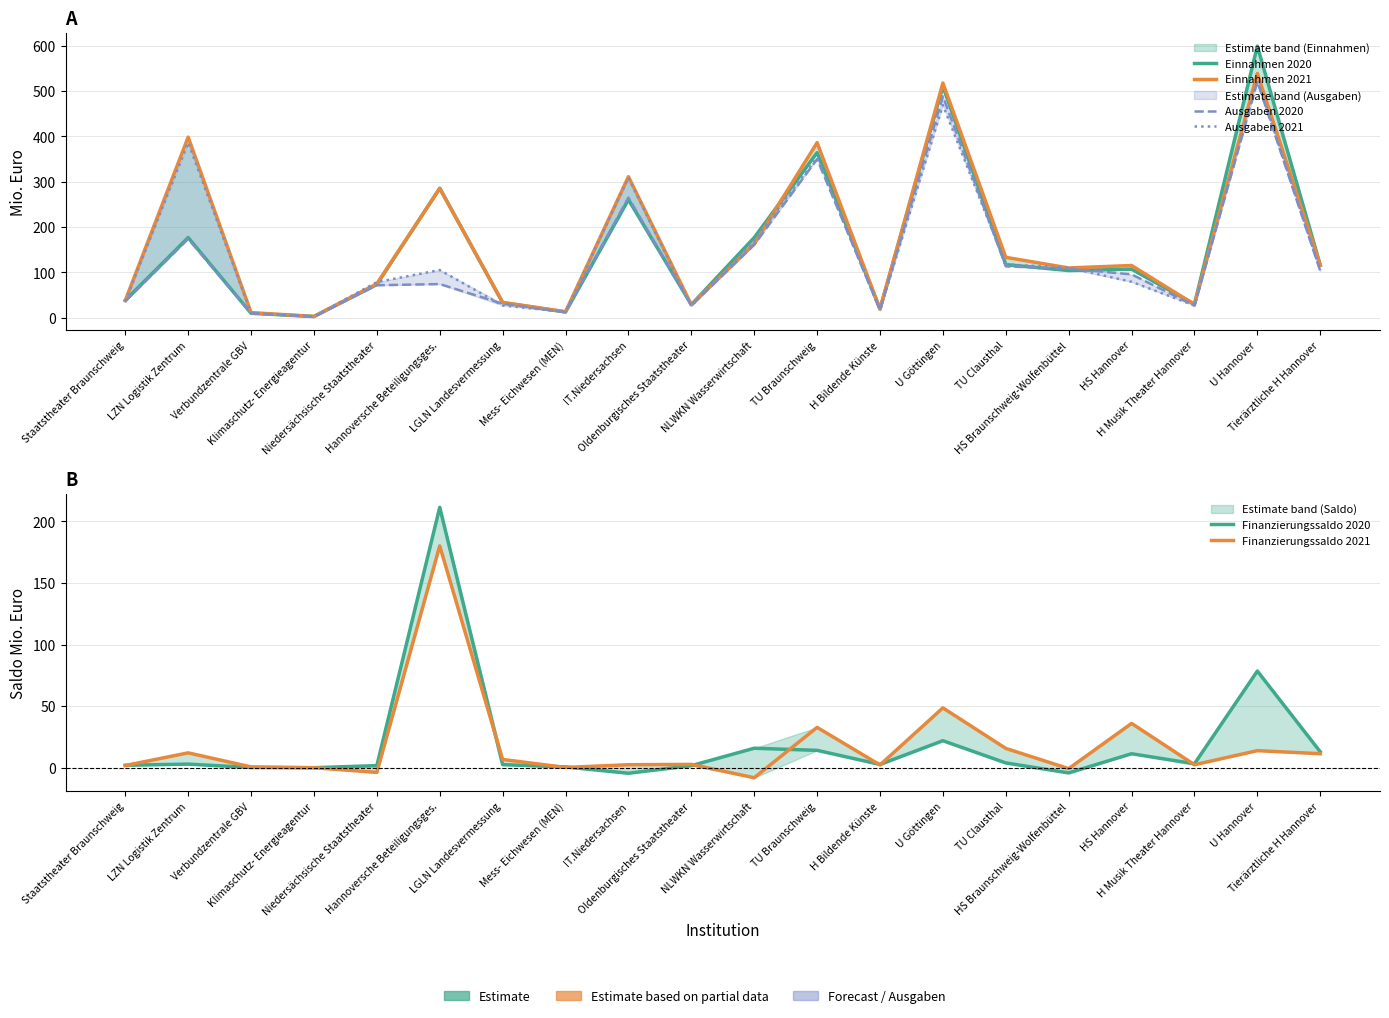

Between which two adjacent categories do Finanzierungssaldo 2020 and Ausgaben 2021 first intersect?

Niedersächsische Staatstheater and Hannoversche Beteiligungsges.